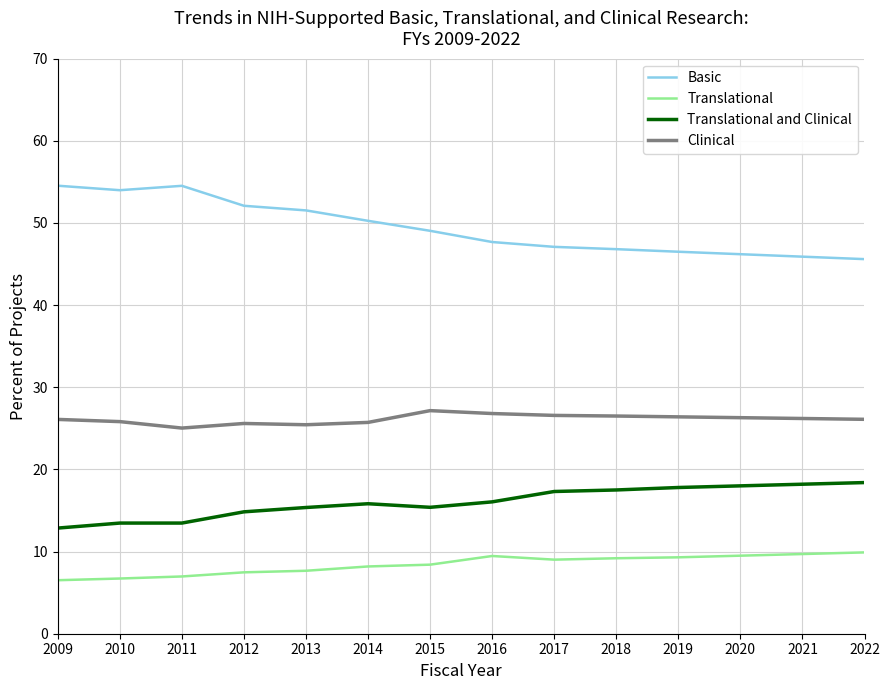

Which series has the largest total across all categories?

Basic